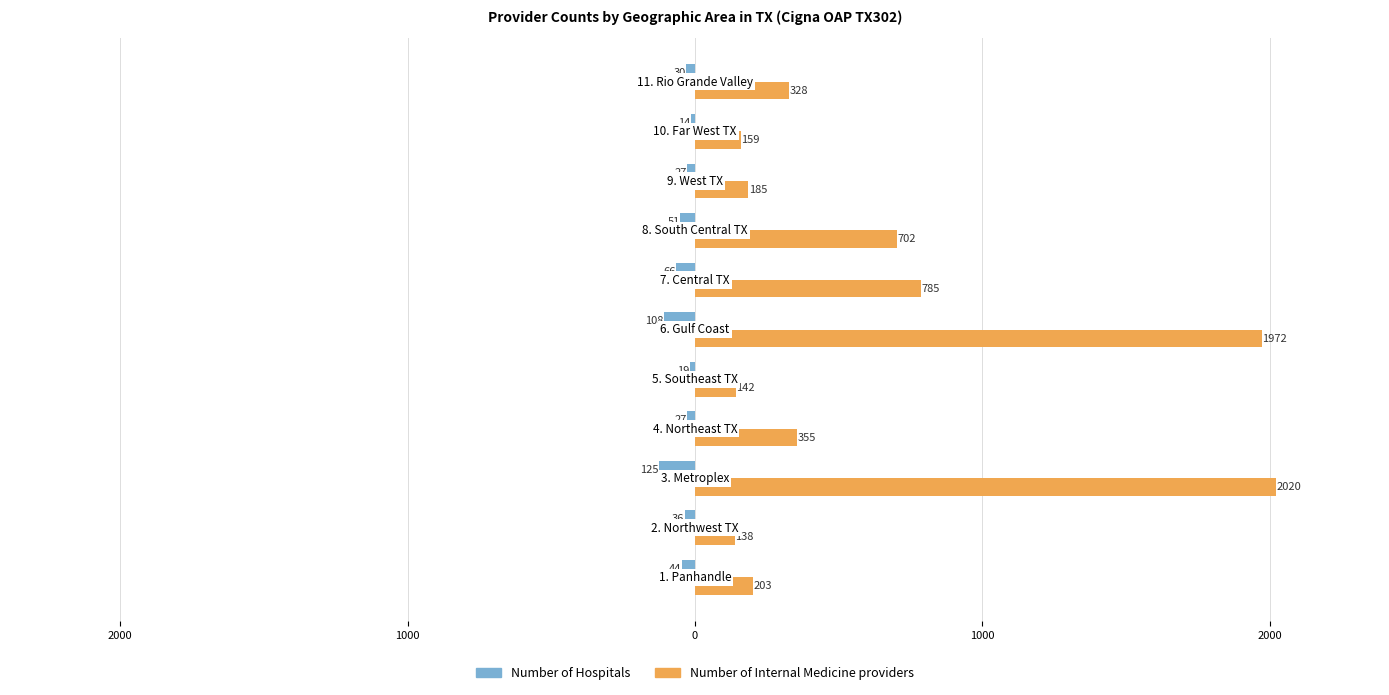

What are all the series names shown in the legend?

Number of Hospitals, Number of Internal Medicine providers